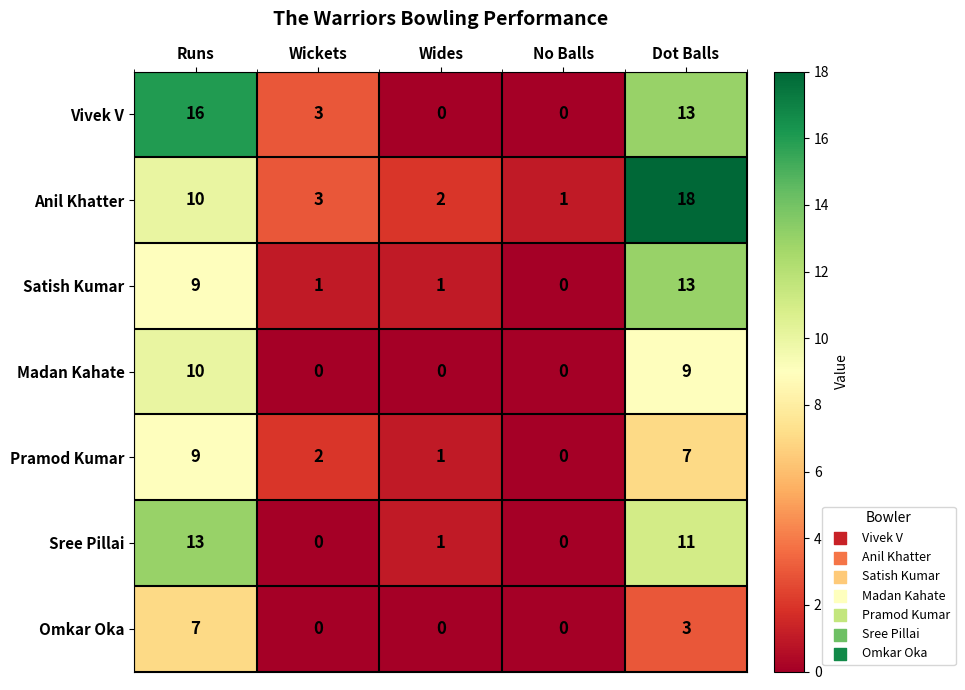

What is the difference between the highest and lowest values at Wickets?

3